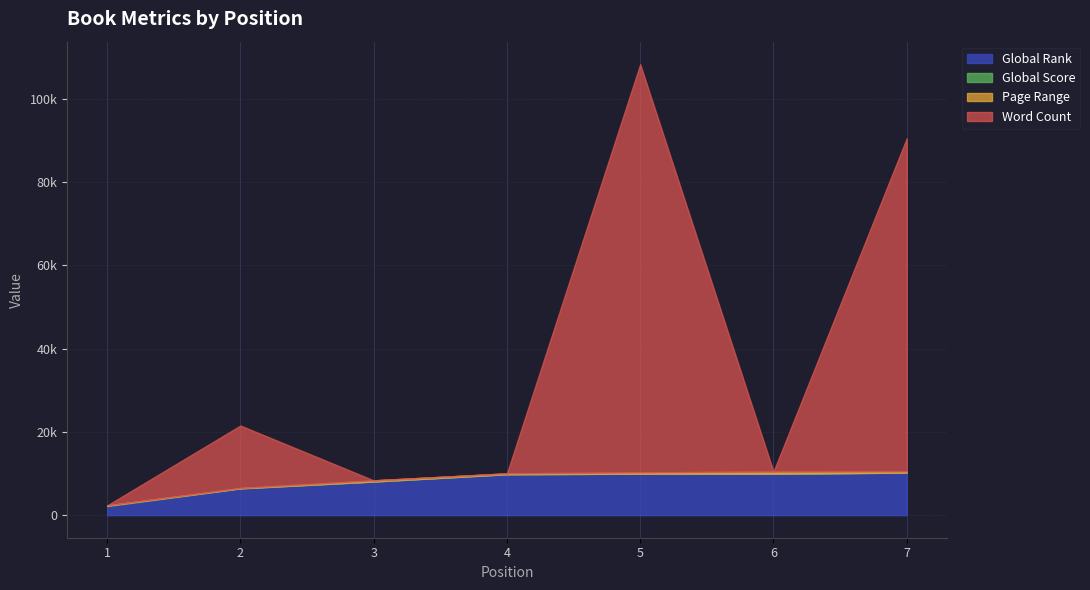

Reading left to right, list all the values displayed in this chart.

Global Rank: Hideous Kinky=2172	We Should All Be Feminists=6412	Out Of Sheer Rage=8061	The Cost of Living=9825	H Is For Hawk=9952	Underland=9958	This Is Going To Hurt=10207
Global Score: Hideous Kinky=171	We Should All Be Feminists=59	Out Of Sheer Rage=42	The Cost of Living=21	H Is For Hawk=21	Underland=20	This Is Going To Hurt=18
Page Range: Hideous Kinky=0	We Should All Be Feminists=52	Out Of Sheer Rage=256	The Cost of Living=192	H Is For Hawk=300	Underland=496	This Is Going To Hurt=280
Word Count: Hideous Kinky=0	We Should All Be Feminists=15000	Out Of Sheer Rage=0	The Cost of Living=0	H Is For Hawk=98000	Underland=0	This Is Going To Hurt=80000